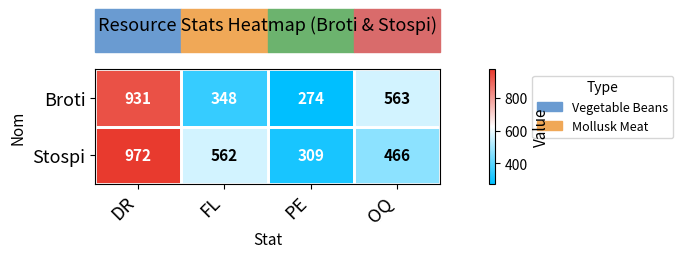

What is the sum of the Broti values at FL and PE?

622